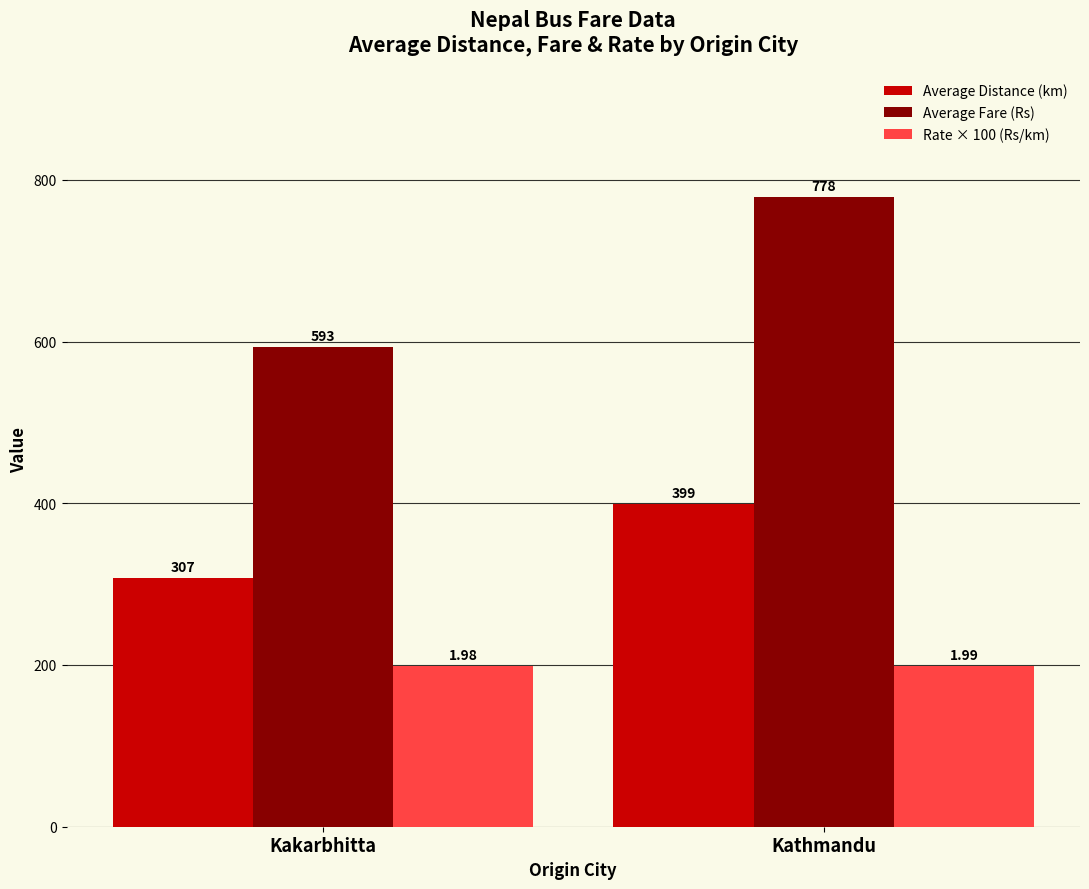

What is the spread (max minus min) of values at Kathmandu?

579.4